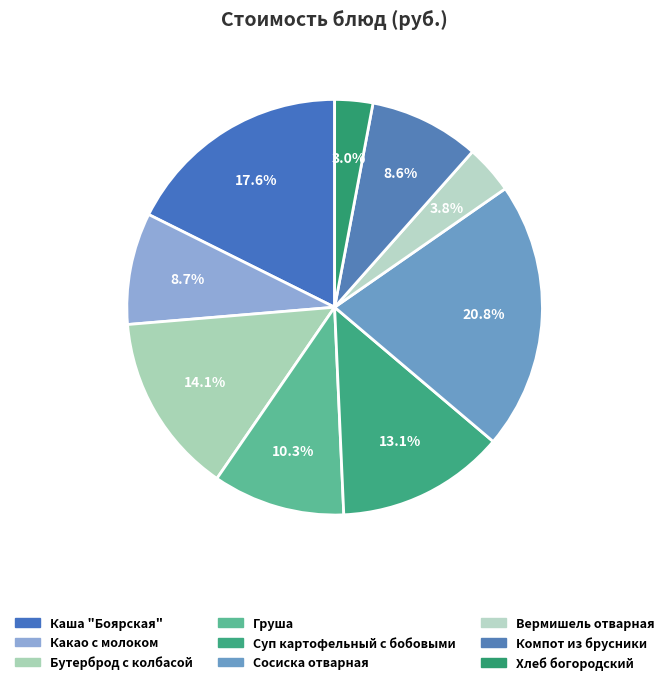

Does Какао с молоком account for over 50% of the chart?

No